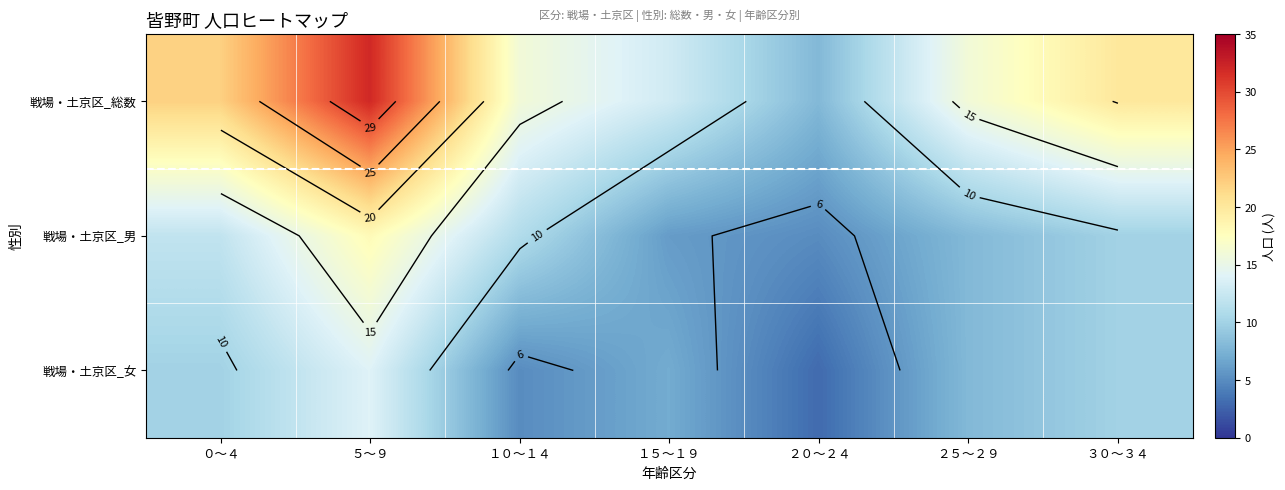

At which label does 戦場・土京区_女 first exceed 8?

０～４